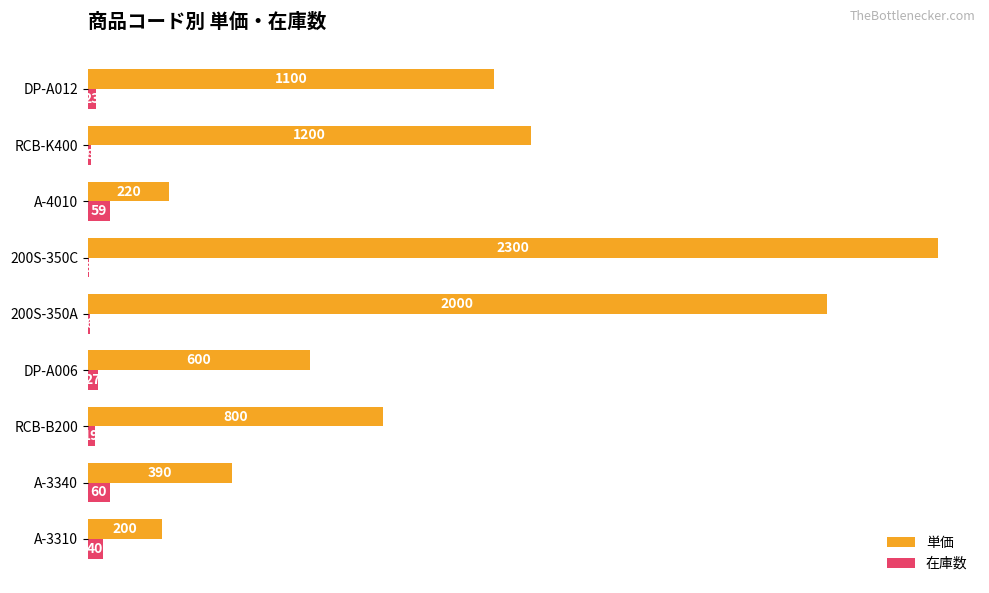

Between A-3340 and RCB-K400, which series saw the biggest shift?

単価